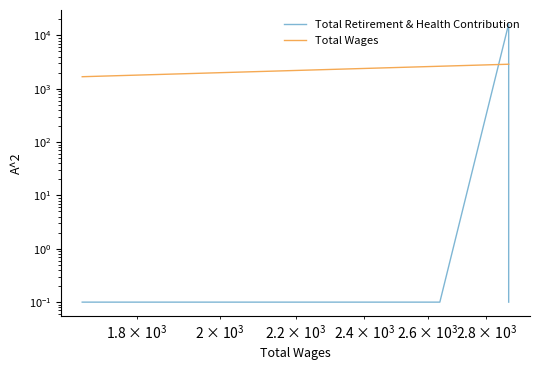

Does the chart display data point markers on the line(s)?

No